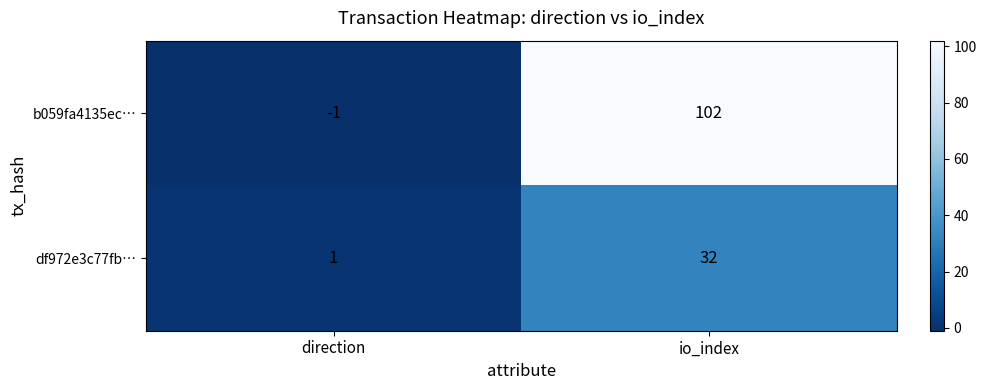

Which series has the largest total across all categories?

b059fa4135ec…